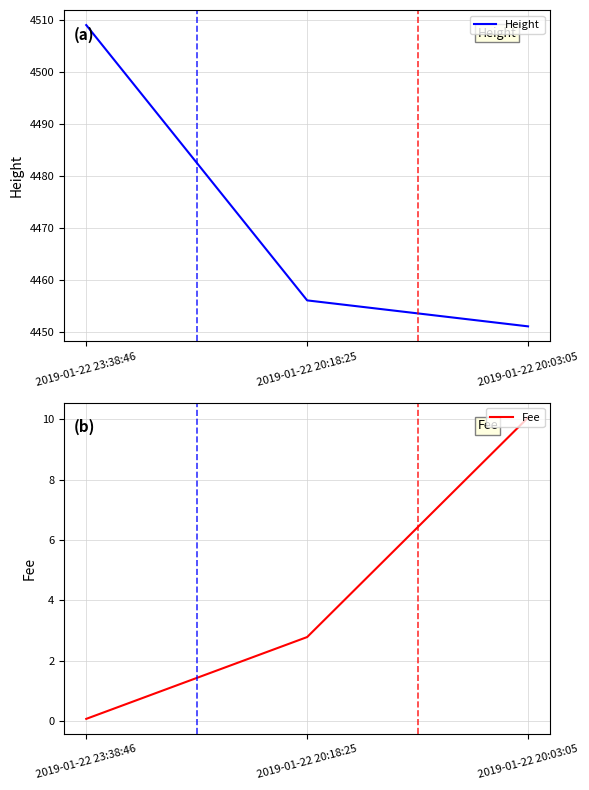

What is the value of the Height point at the 3rd from the left?

4451.0